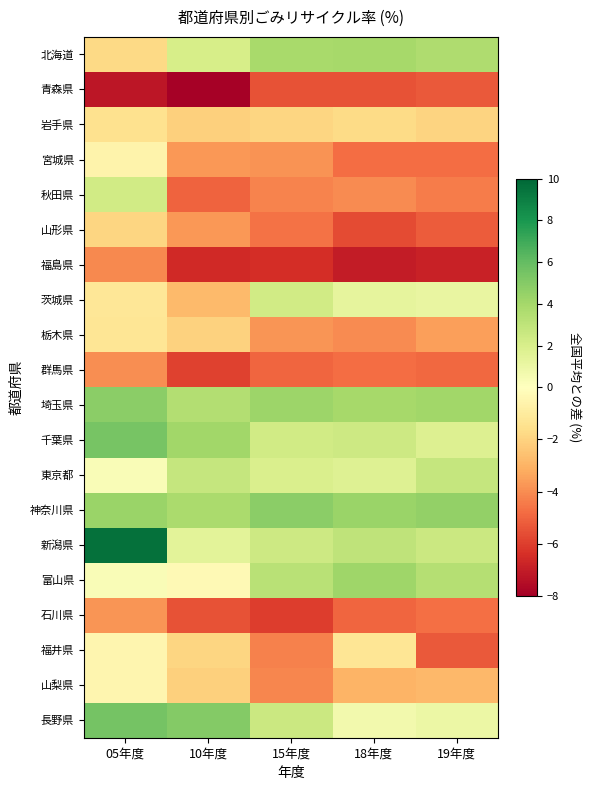

Reading left to right, what are all the values shown in this chart?

北海道: 05年度=-1.8	10年度=2.0	15年度=3.9	18年度=4.0	19年度=3.6
青森県: 05年度=-7.2	10年度=-7.9	15年度=-5.5	18年度=-5.4	19年度=-5.3
岩手県: 05年度=-1.5	10年度=-2.1	15年度=-1.9	18年度=-1.8	19年度=-2.0
宮城県: 05年度=-0.6	10年度=-3.7	15年度=-3.8	18年度=-4.8	19年度=-4.8
秋田県: 05年度=2.3	10年度=-5.0	15年度=-4.2	18年度=-4.1	19年度=-4.4
山形県: 05年度=-1.9	10年度=-3.7	15年度=-4.6	18年度=-5.7	19年度=-5.2
福島県: 05年度=-4.1	10年度=-6.6	15年度=-6.5	18年度=-7.0	19年度=-6.8
茨城県: 05年度=-1.2	10年度=-2.8	15年度=2.3	18年度=1.3	19年度=1.2
栃木県: 05年度=-1.3	10年度=-2.1	15年度=-3.8	18年度=-4.1	19年度=-3.5
群馬県: 05年度=-4.0	10年度=-5.9	15年度=-5.0	18年度=-4.8	19年度=-4.9
埼玉県: 05年度=4.8	10年度=3.5	15年度=4.2	18年度=4.0	19年度=4.1
千葉県: 05年度=5.4	10年度=4.1	15年度=2.3	18年度=2.5	19年度=1.7
東京都: 05年度=0.3	10年度=2.8	15年度=1.9	18年度=1.7	19年度=2.8
神奈川県: 05年度=4.3	10年度=3.8	15年度=4.8	18年度=4.3	19年度=4.6
新潟県: 05年度=9.6	10年度=1.4	15年度=2.4	18年度=3.0	19年度=2.6
富山県: 05年度=0.3	10年度=-0.3	15年度=3.3	18年度=4.2	19年度=3.4
石川県: 05年度=-3.8	10年度=-5.4	15年度=-6.1	18年度=-5.0	19年度=-4.7
福井県: 05年度=-0.5	10年度=-1.9	15年度=-4.3	18年度=-1.3	19年度=-5.3
山梨県: 05年度=-0.5	10年度=-2.1	15年度=-4.2	18年度=-2.9	19年度=-2.9
長野県: 05年度=5.5	10年度=5.1	15年度=2.5	18年度=0.7	19年度=1.0